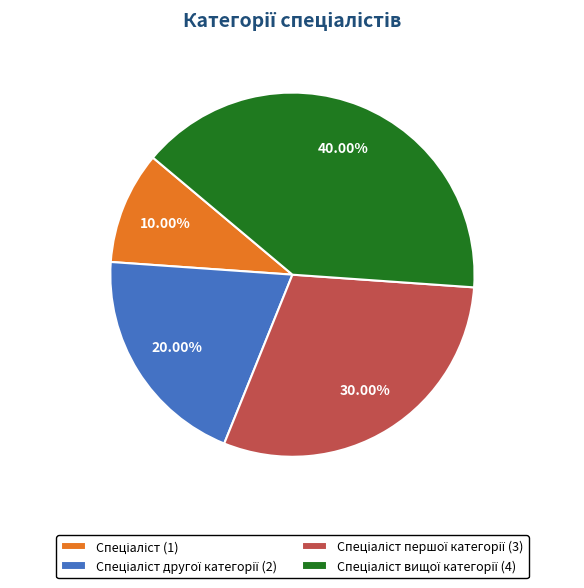

Is there a majority slice in this chart?

No